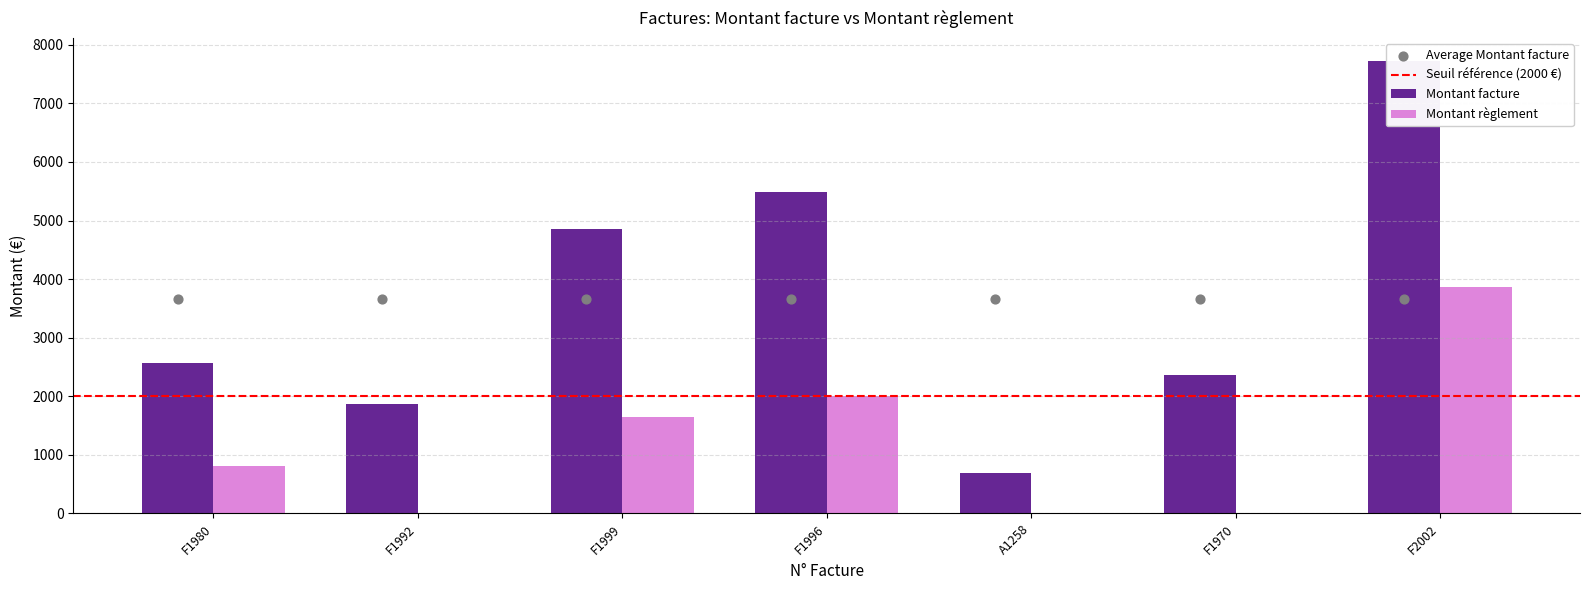

What are all the series names shown in the legend?

Montant facture, Montant règlement